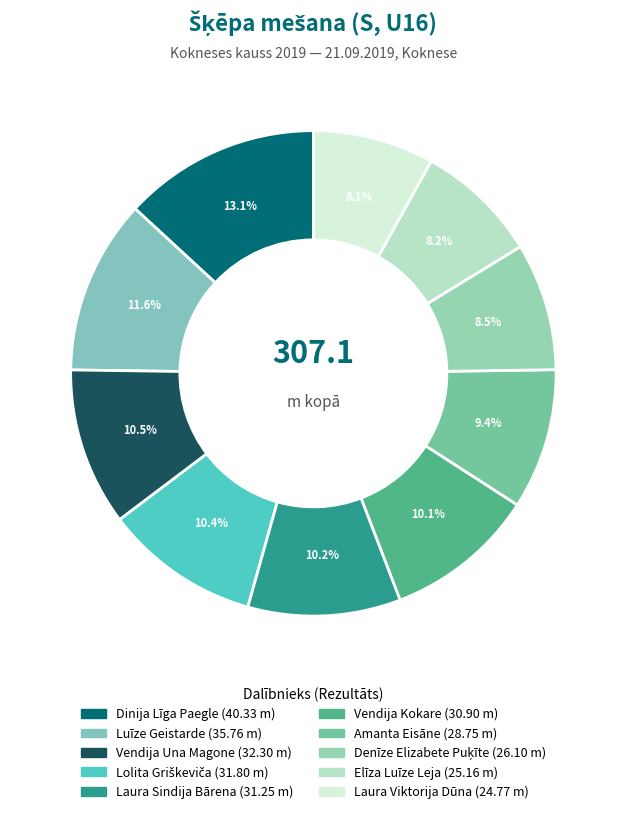

How many segments does this pie chart have?

10